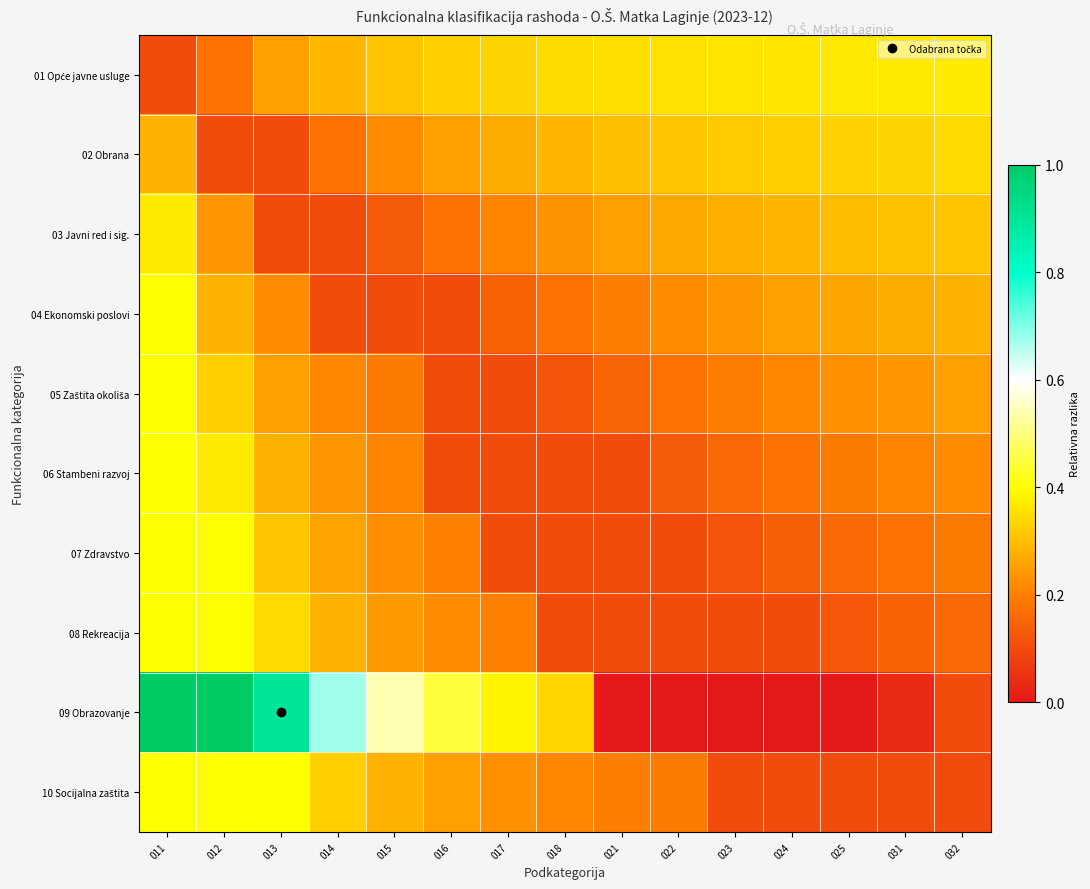

How many distinct data groups are displayed?

10